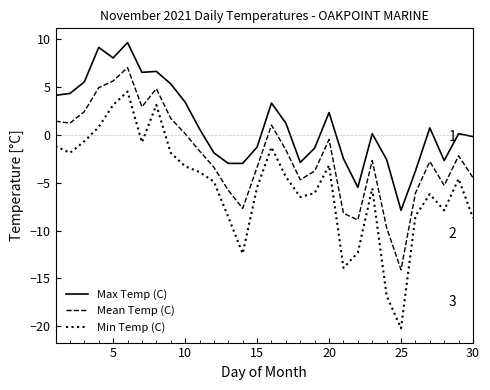

What are all the series names shown in the legend?

Max Temp (C), Mean Temp (C), Min Temp (C)